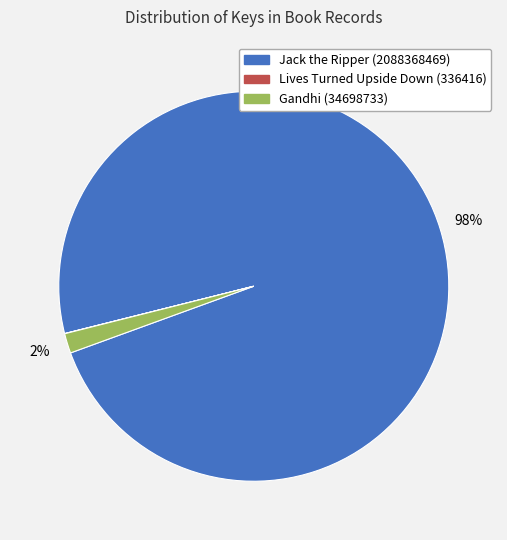

Which category has the biggest portion of the pie?

Jack the Ripper (2088368469)